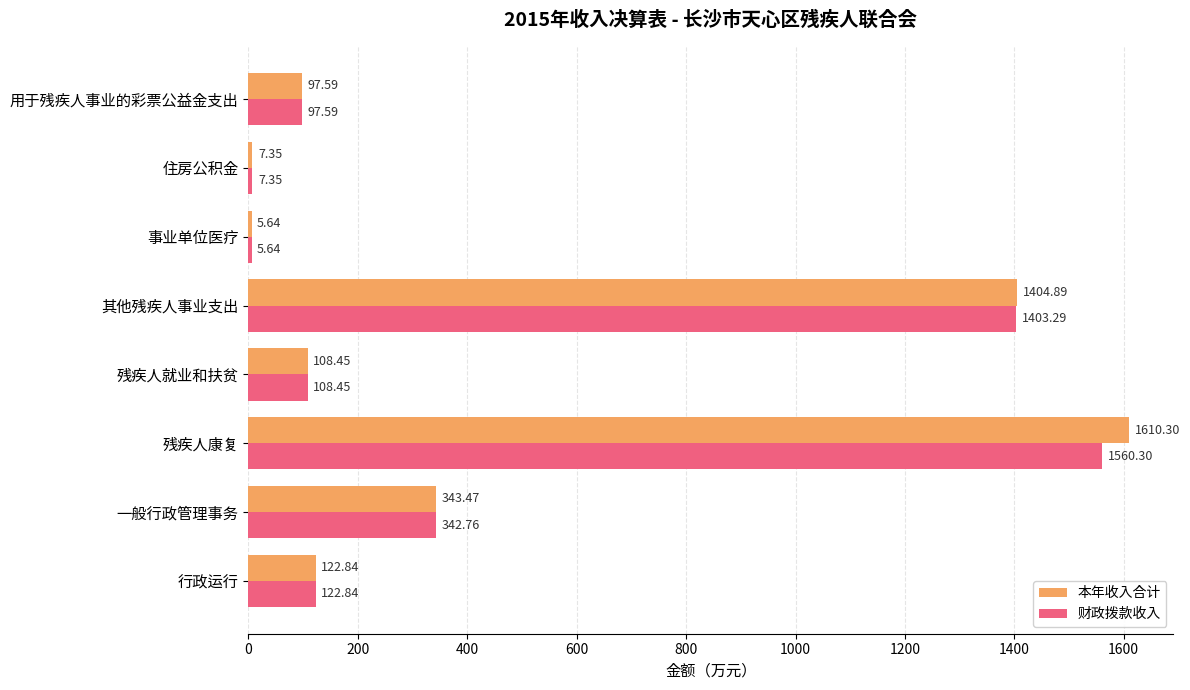

Rank the series by their maximum value, from highest to lowest.

本年收入合计, 财政拨款收入